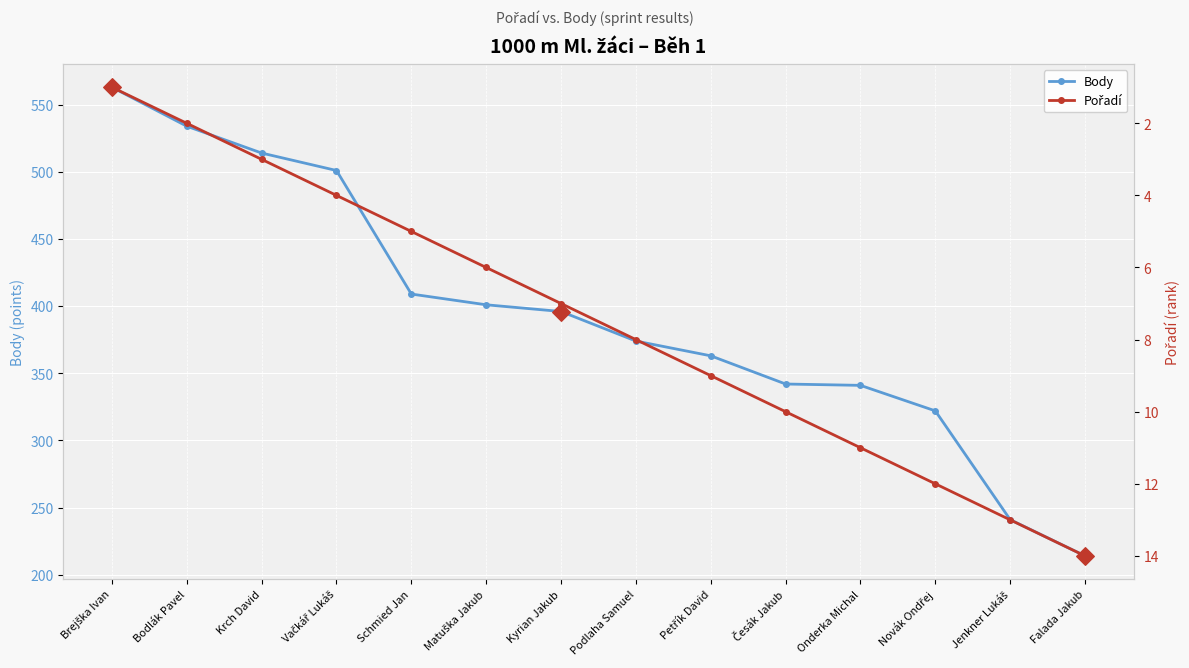

Which series has the largest Y range (max minus min)?

Body